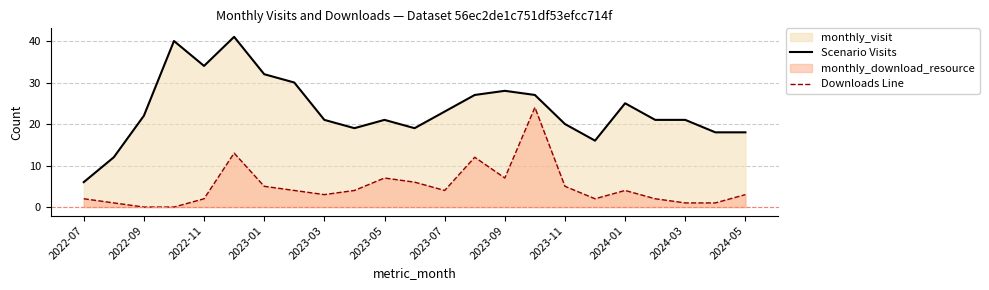

The value of Scenario Visits at 2023-11 is 32. True or false?

False